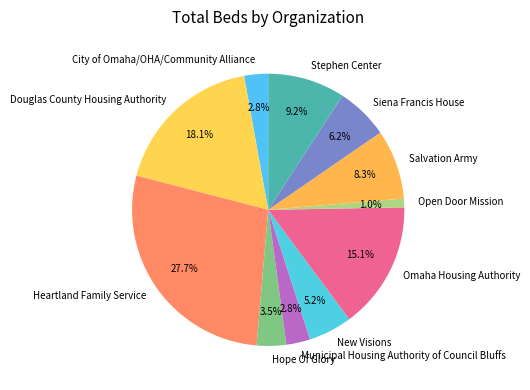

Does Omaha Housing Authority account for over 50% of the chart?

No